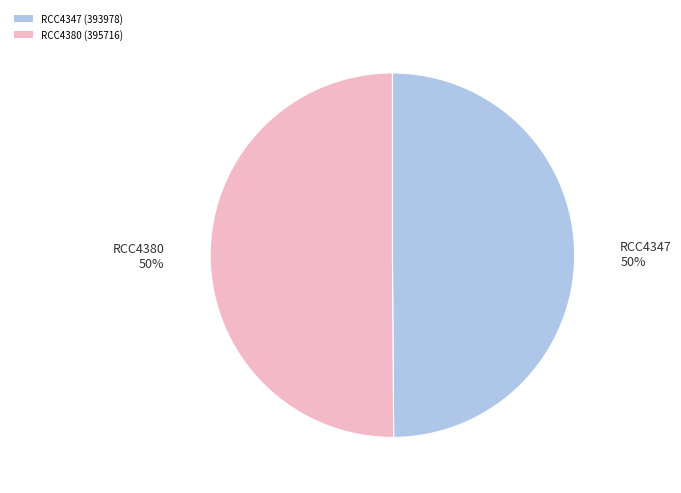

To the nearest percent, what is the average slice percentage?

50%